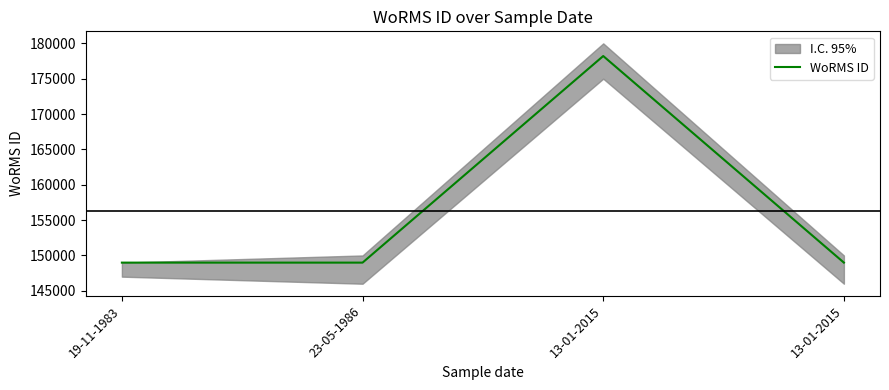

What is the change in value from 13-01-2015 to 13-01-2015?

-29222